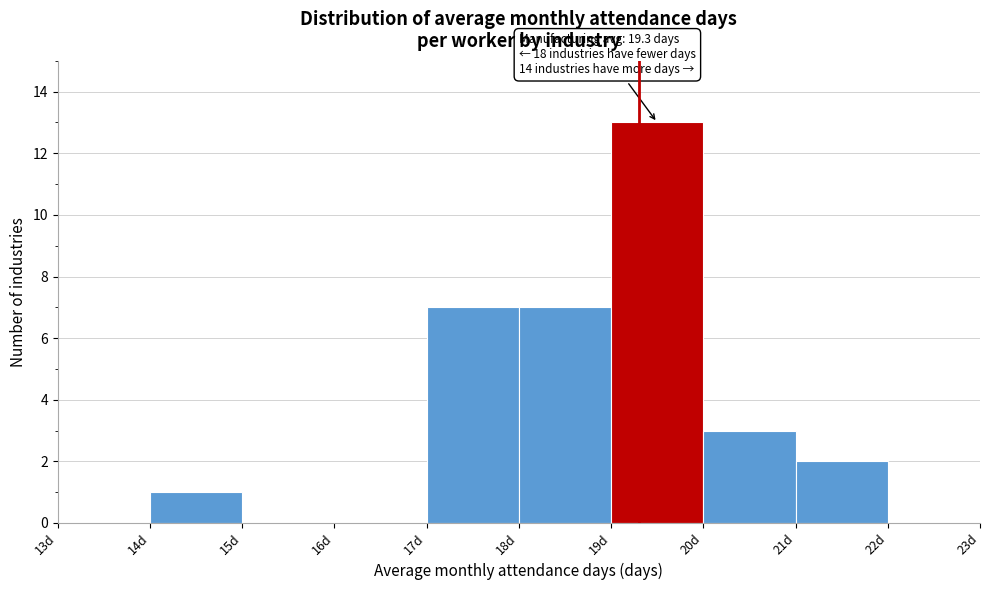

Which range on the x-axis has the tallest bar?

19 to 20